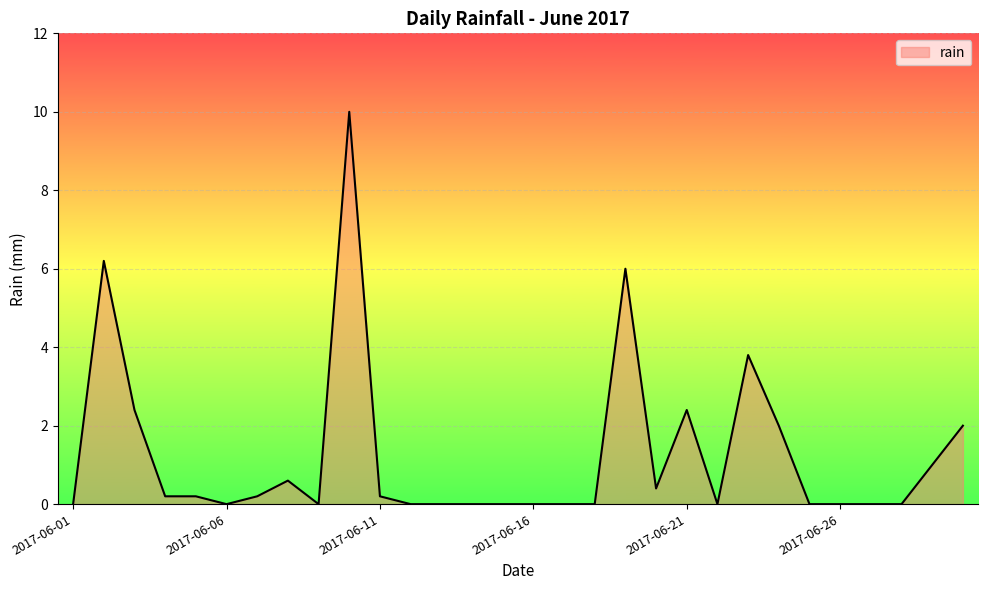

What is the difference between the maximum and minimum values?

10.0